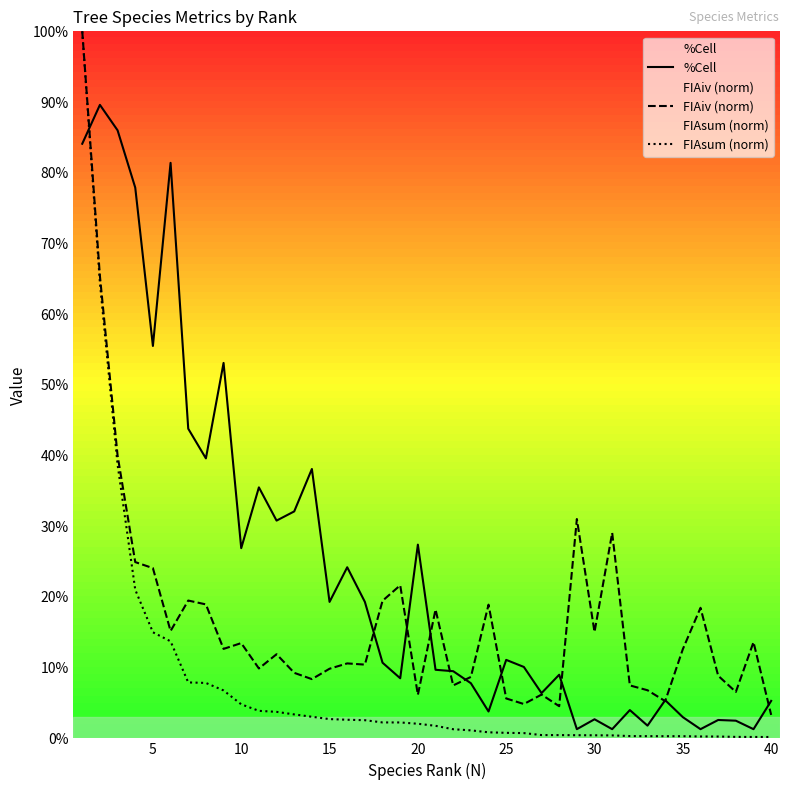

How many lines are shown in the chart?

3